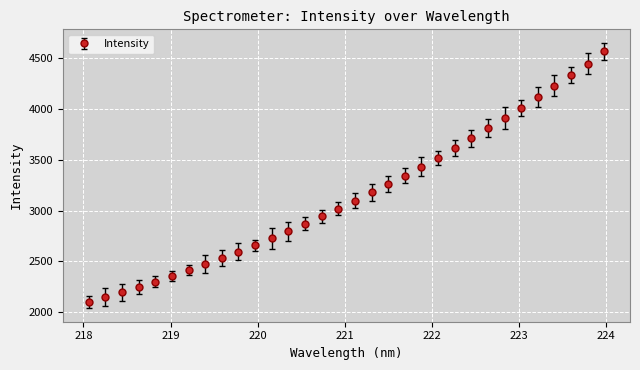

What is the average value?

3154.9